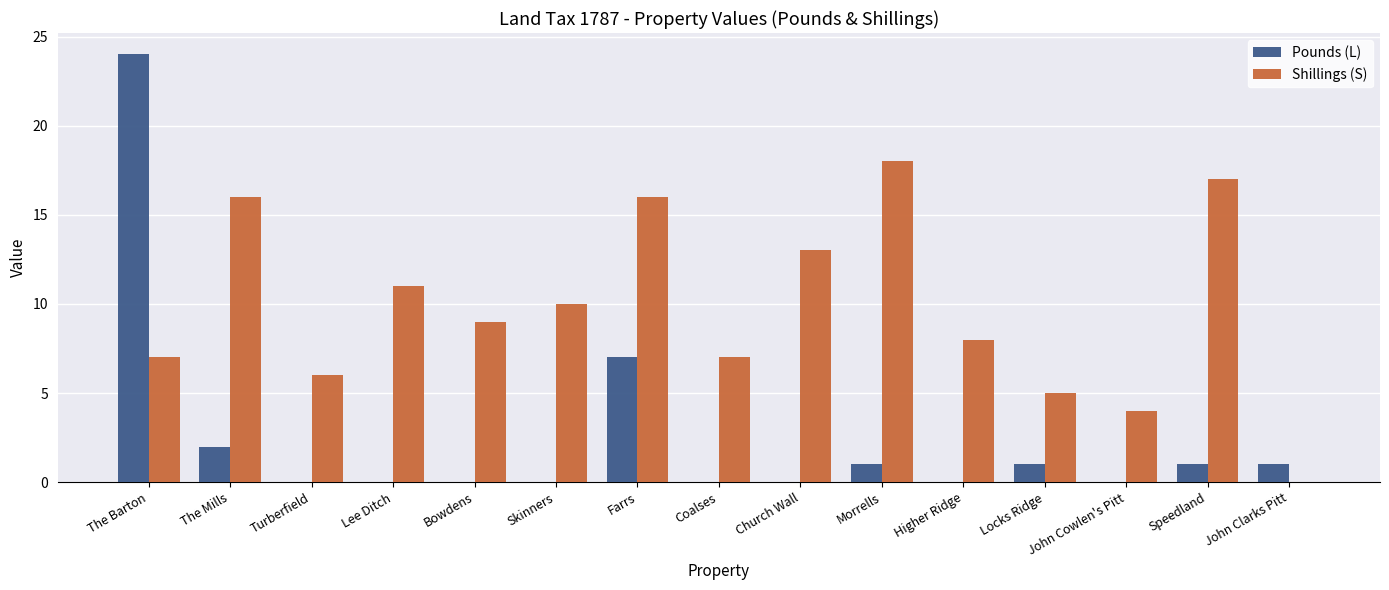

At which category is the sum across all series the highest?

The Barton